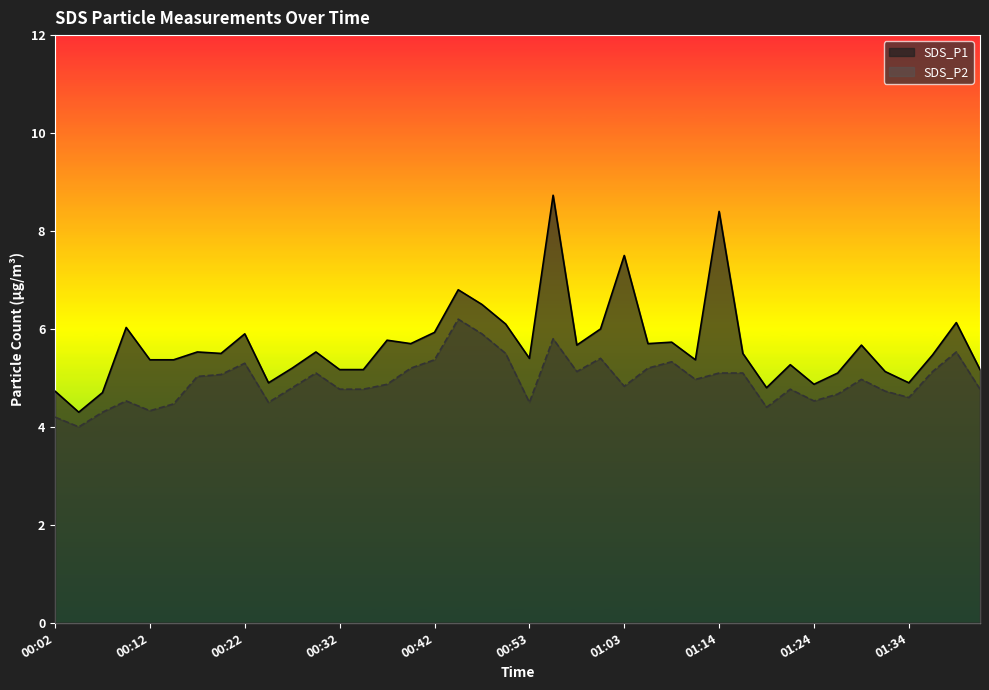

True or false: SDS_P1 has a value of 6.1 at 00:50.

True